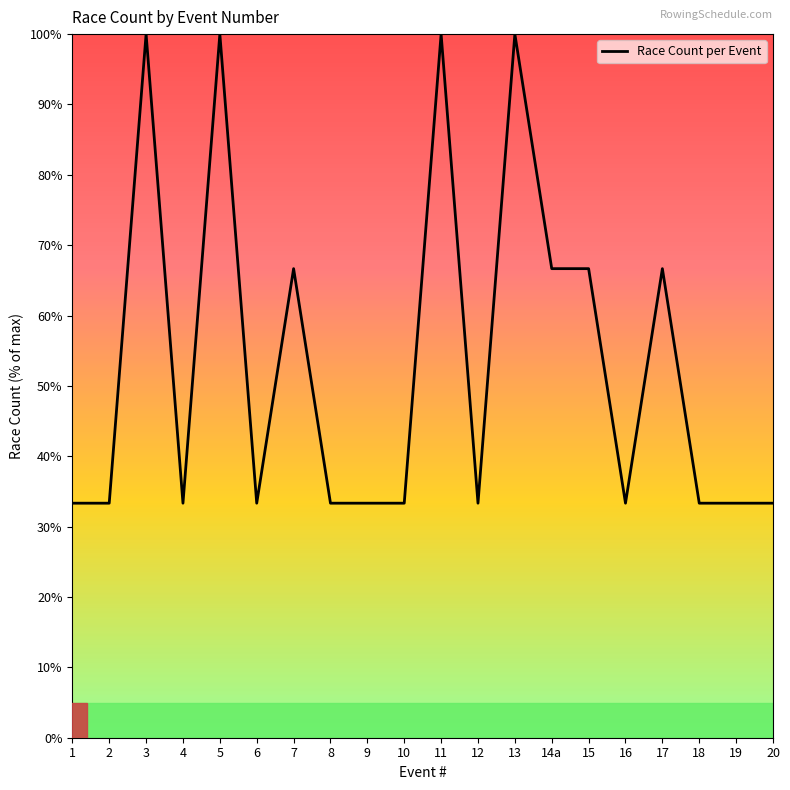

Approximately how many times larger is the value at 10 compared to 12?

1.0